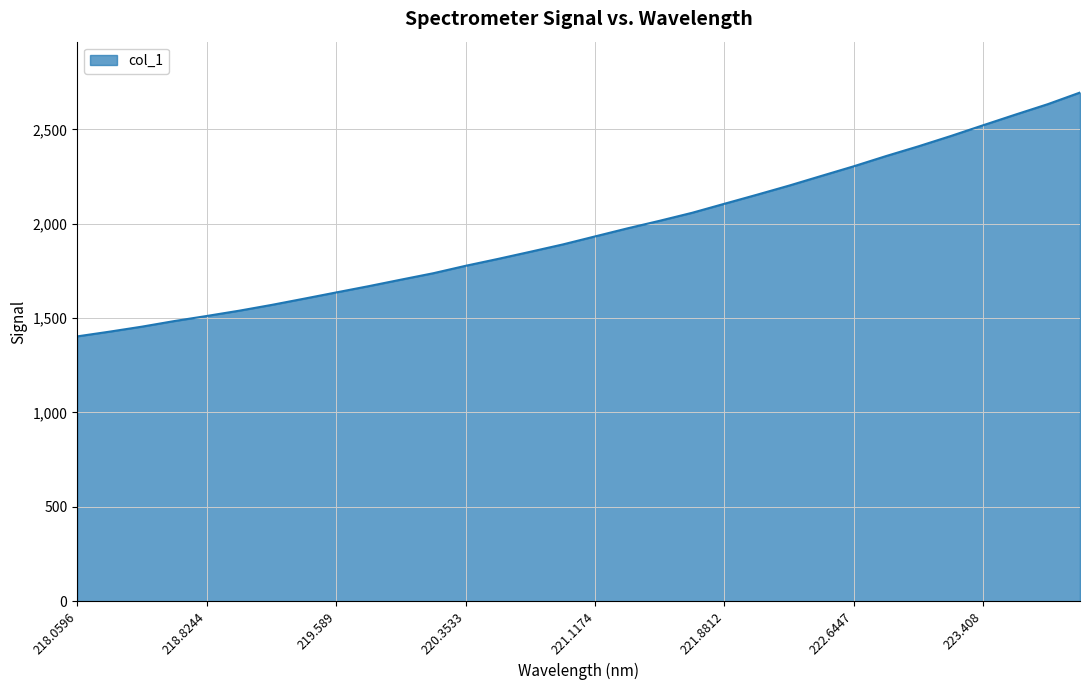

What is the greatest value displayed?

2694.8